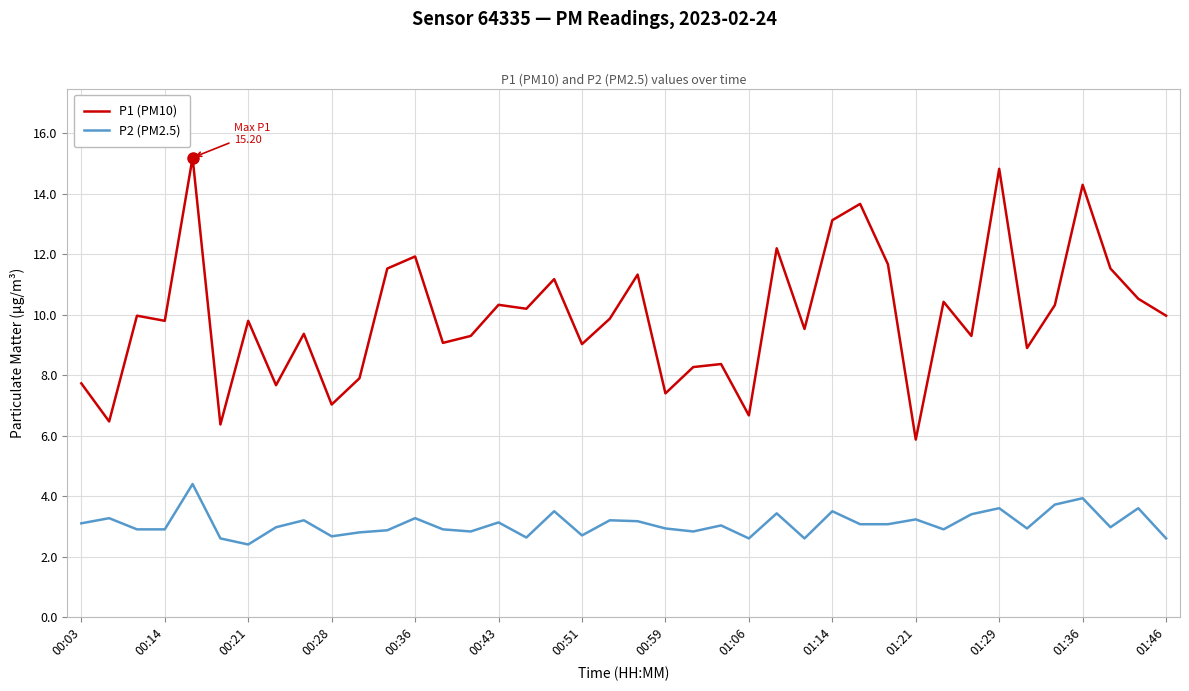

True or false: P2 (PM2.5) and P1 (PM10) cross at least once.

False